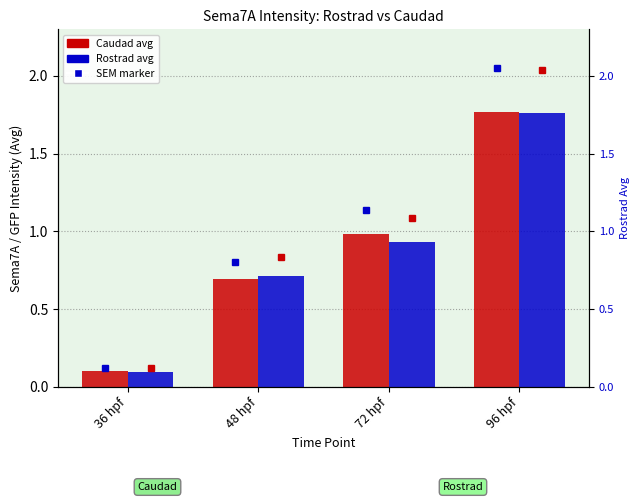

Which series has the widest spread of values?

Caudad